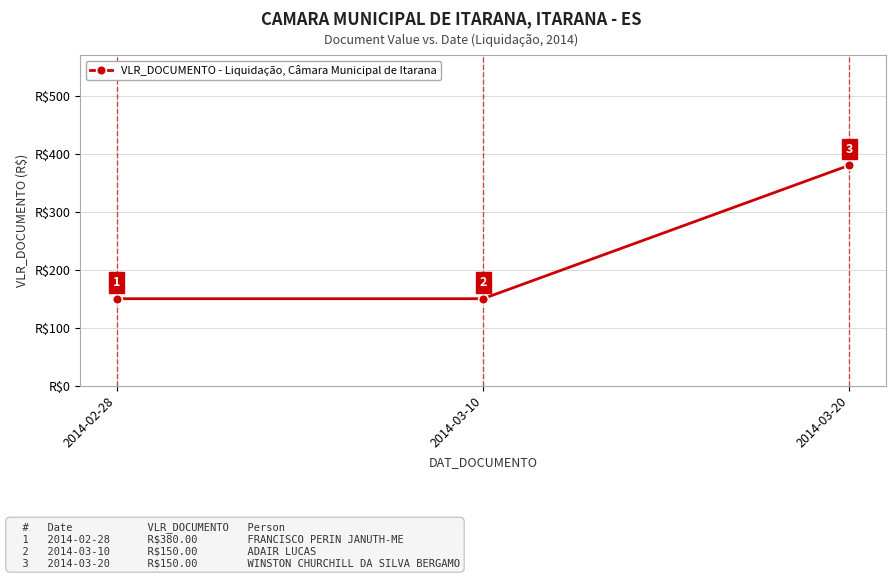

What is the value of the 1st point from the left?

150